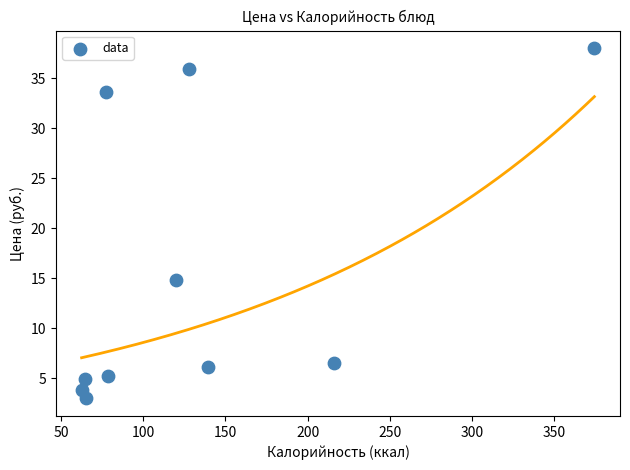

What is the range of Y values (max minus min)?

35.1